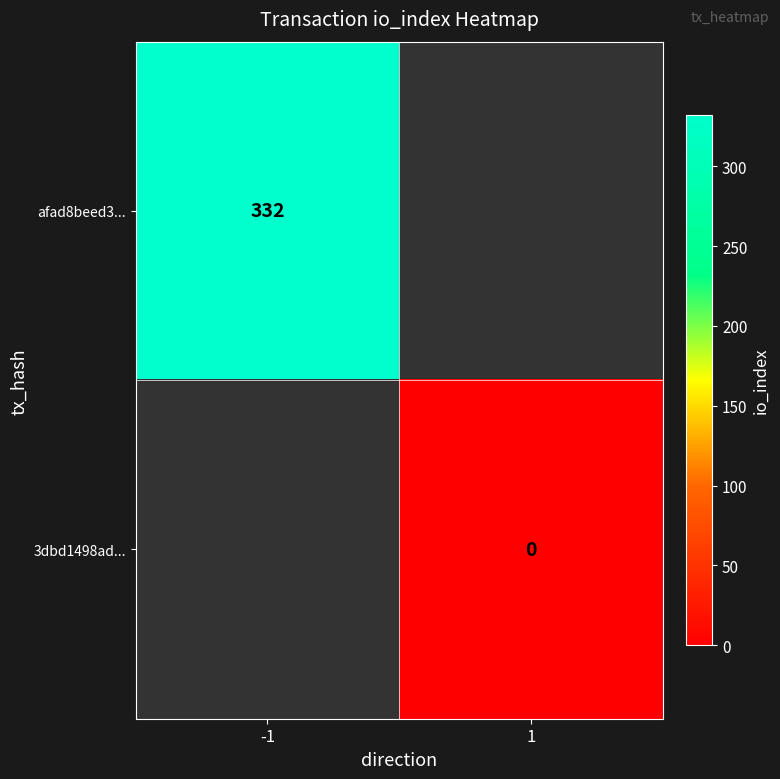

The afad8beed3... series shows 529 at -1. True or false?

False